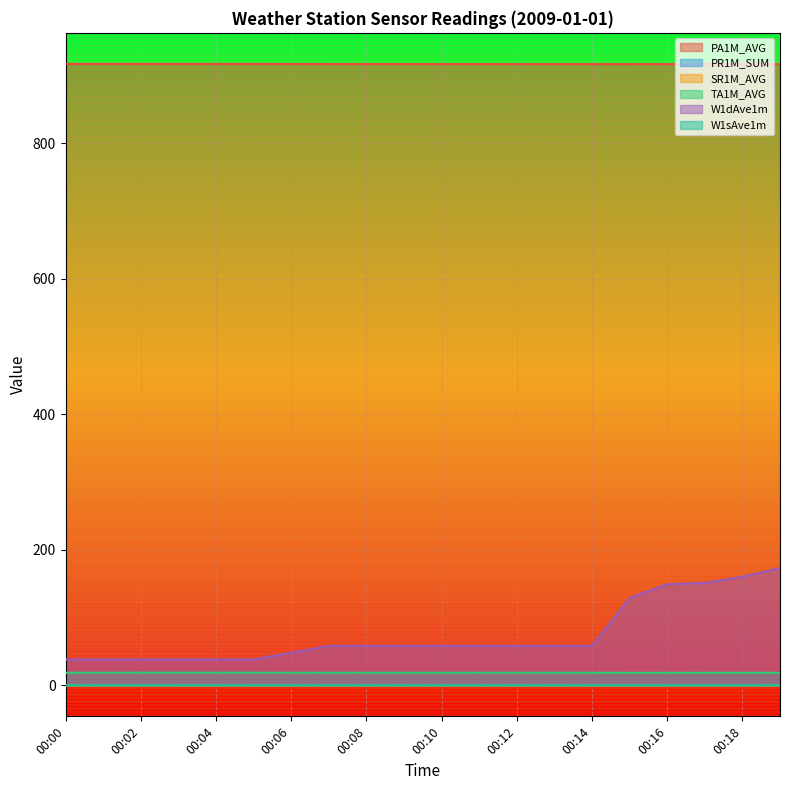

True or false: TA1M_AVG has more than 0 points higher than both neighbors.

True